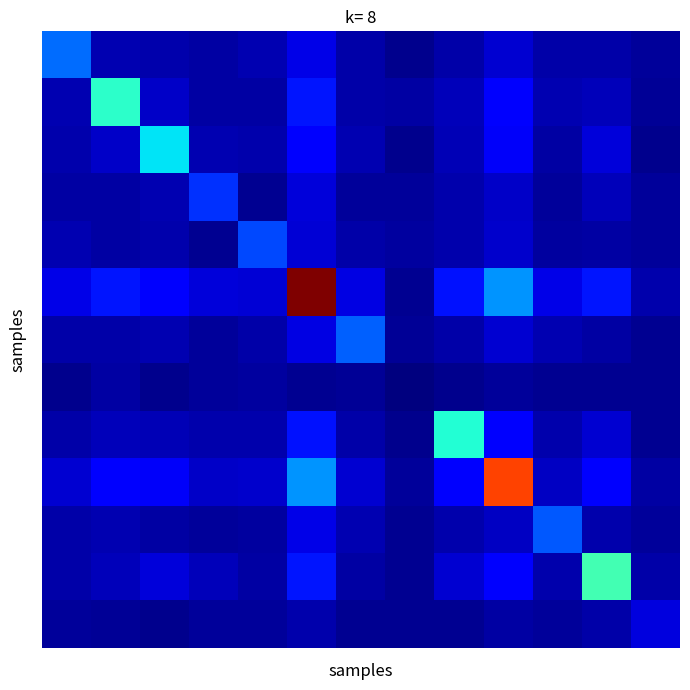

Count the number of categories in the chart.

13